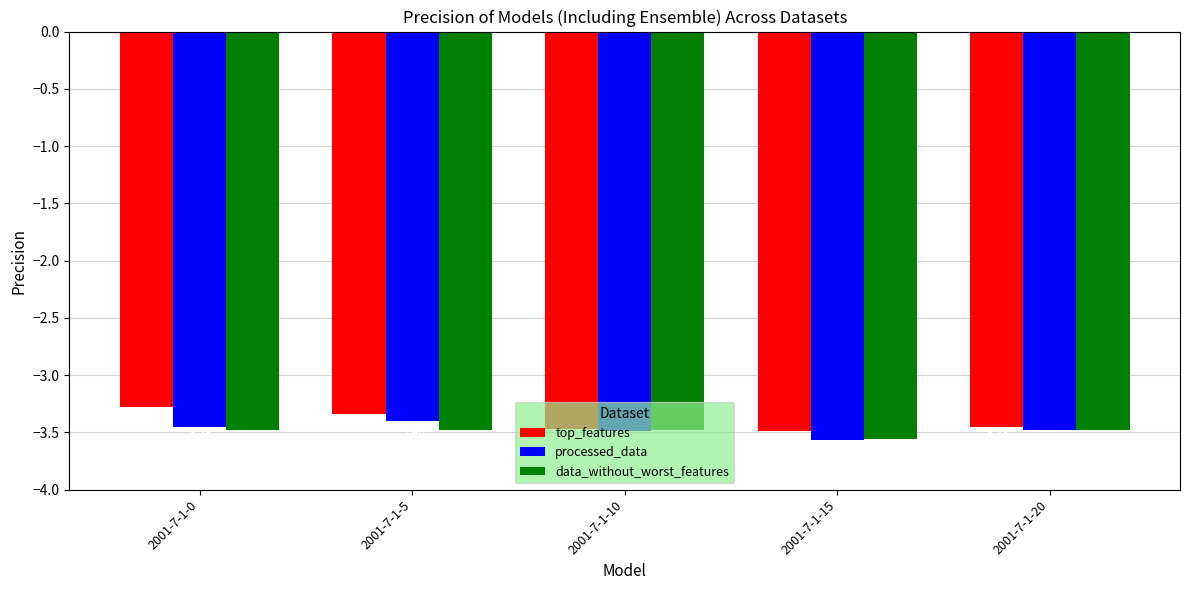

What is the difference between the second highest and second lowest values in the top_features series?

0.1